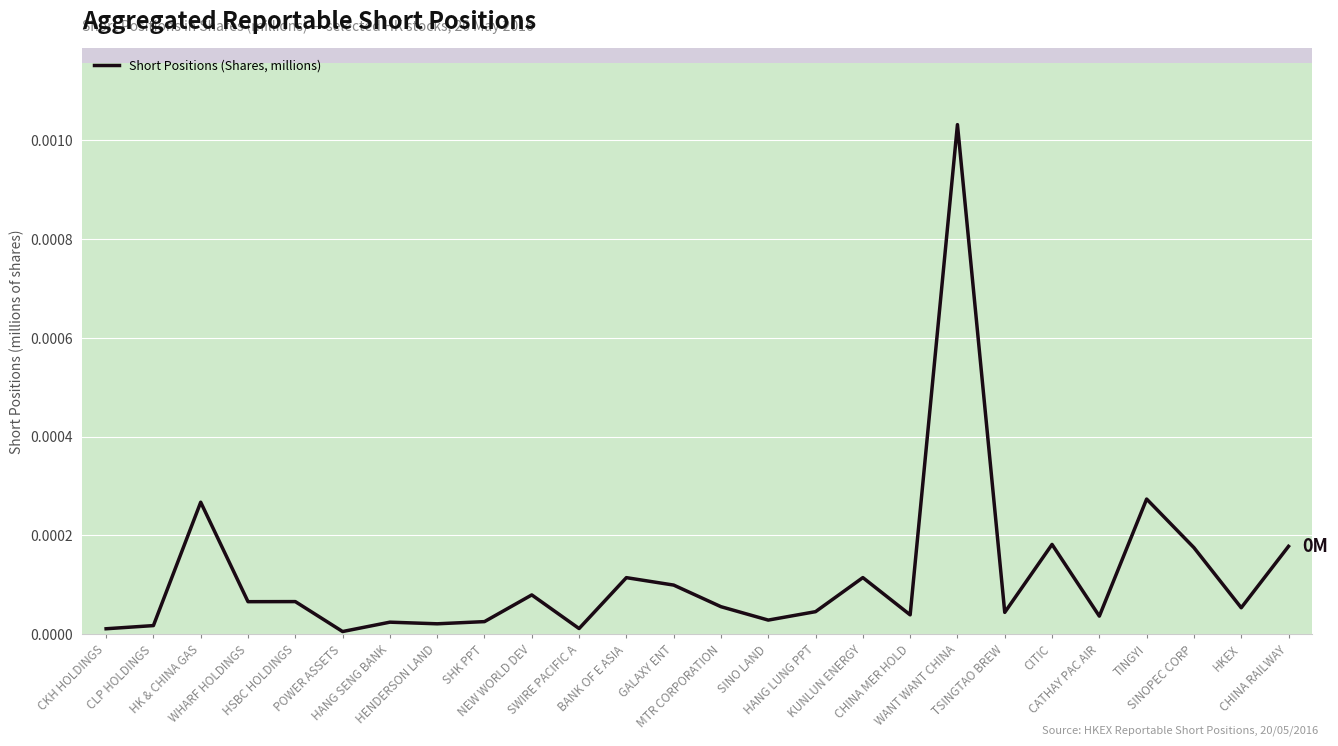

Does the chart have visible grid lines?

Yes